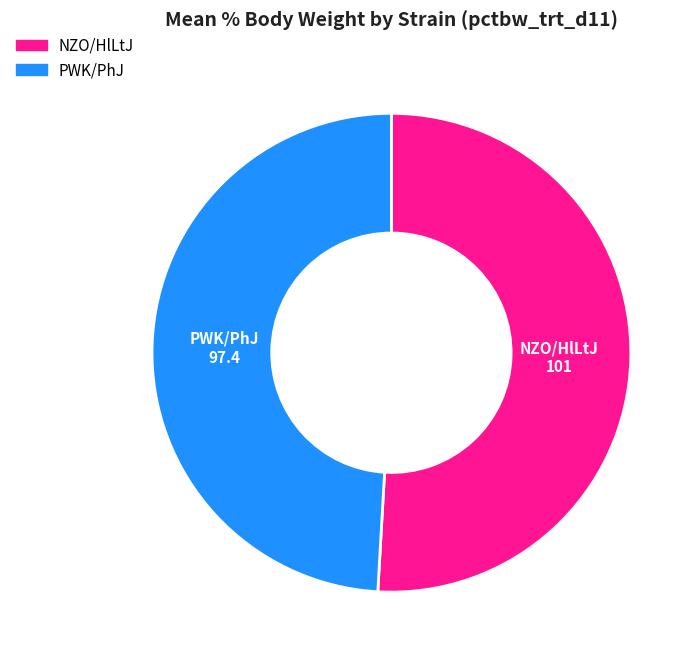

Rank the categories by value from lowest to highest.

PWK/PhJ, NZO/HlLtJ